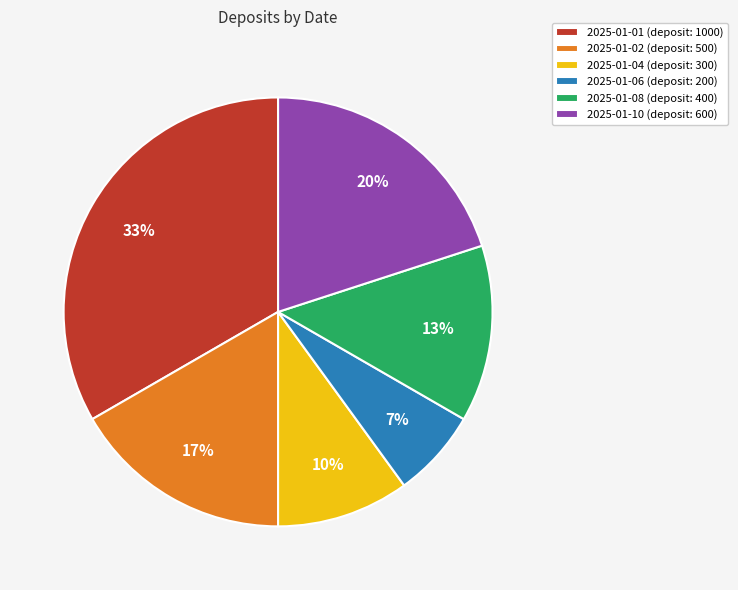

What is the ratio of the value at 2025-01-01 to the value at 2025-01-04?

3.3